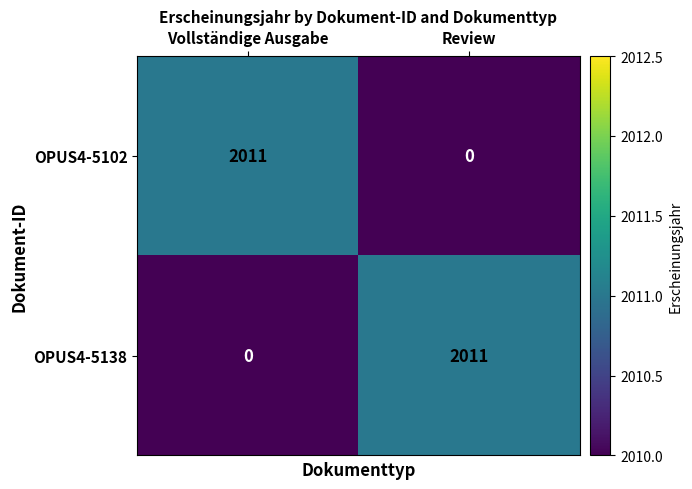

Where is OPUS4-5138 nearest to the value 1005?

Vollständige Ausgabe